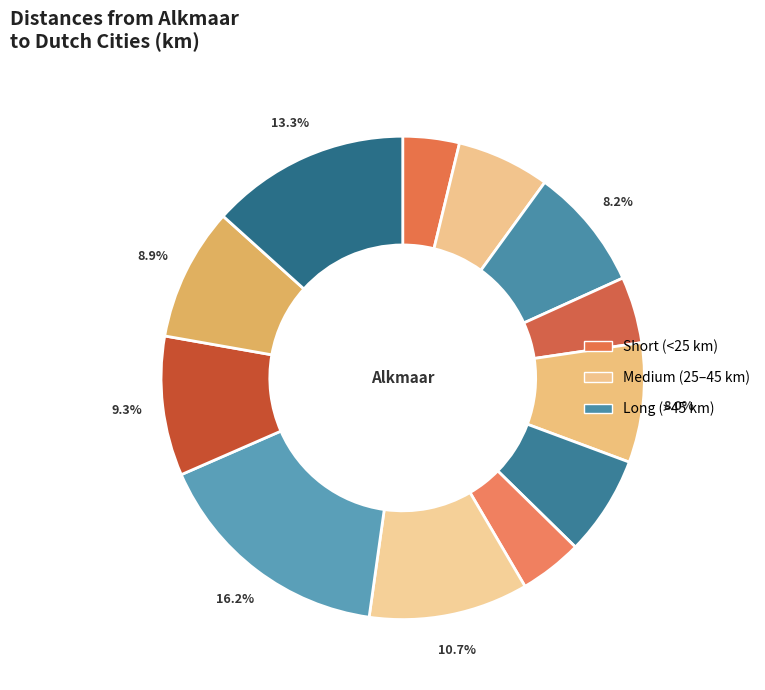

Rank the categories by value from highest to lowest.

Hoorn, Huizen, Zaandam, Den Helder, Heerhugowaard, Alkmaar, Zuidoost, Hilversum, Haarlem, Hoofddorp, Purmerend, Amsterdam